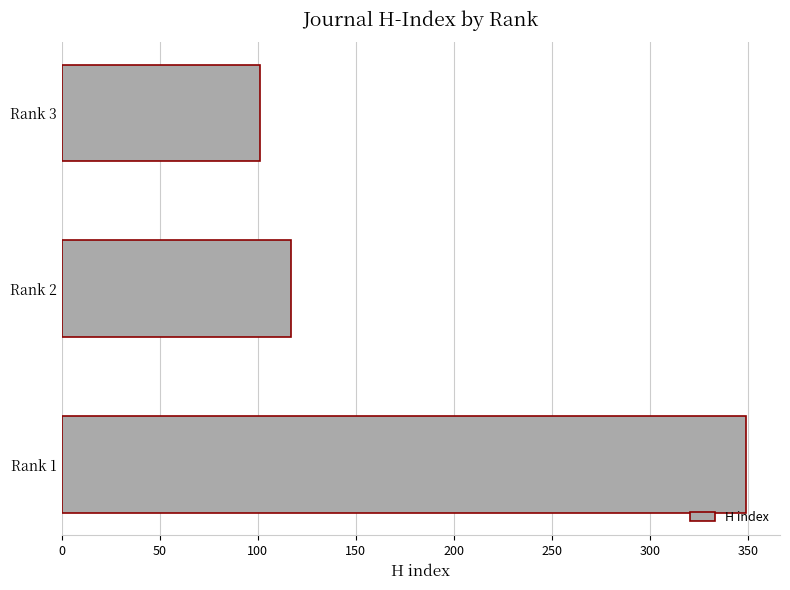

What is the average value?

189